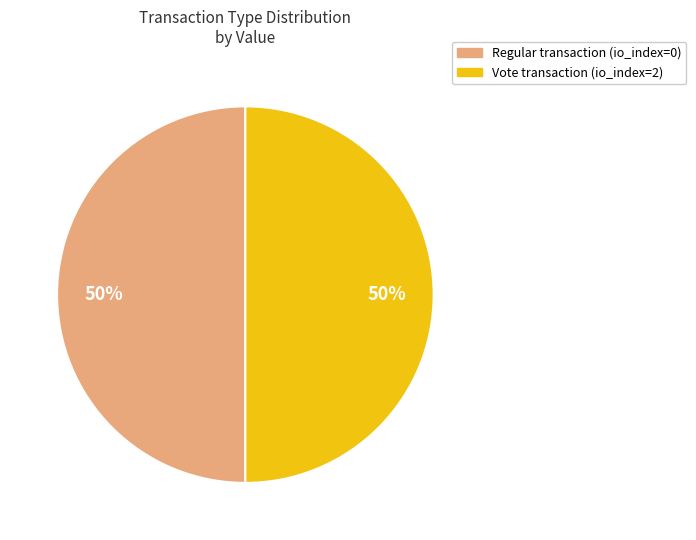

How many segments does this pie chart have?

2